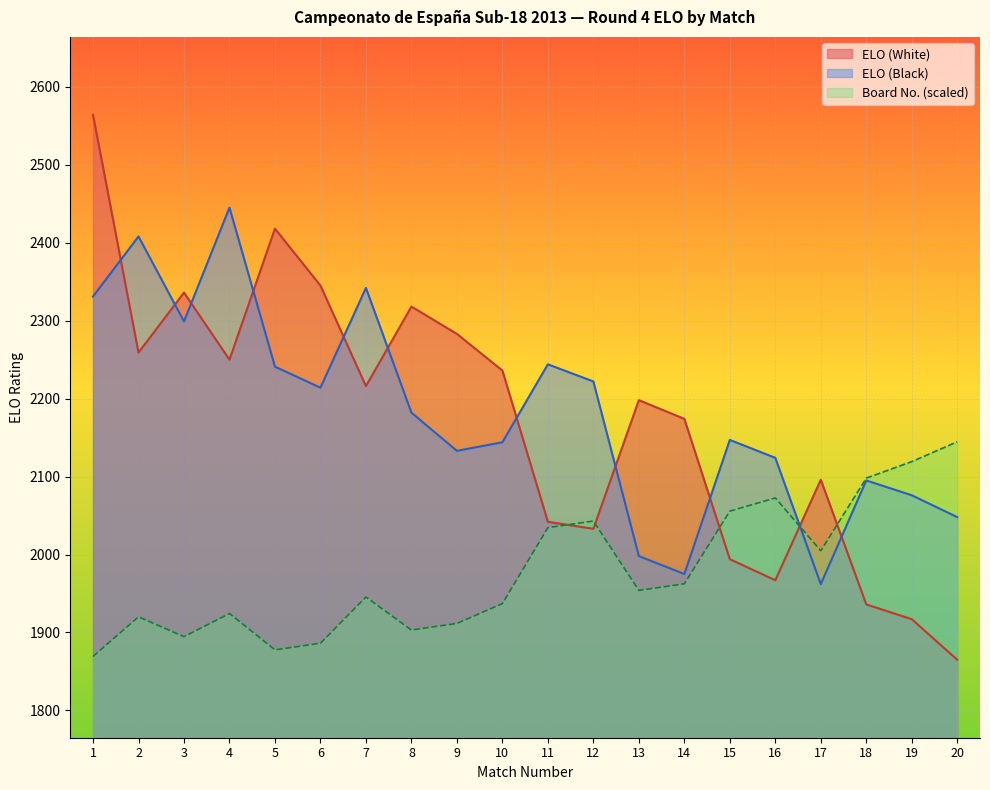

How many interior local valleys does the ELO (White) series have?

5